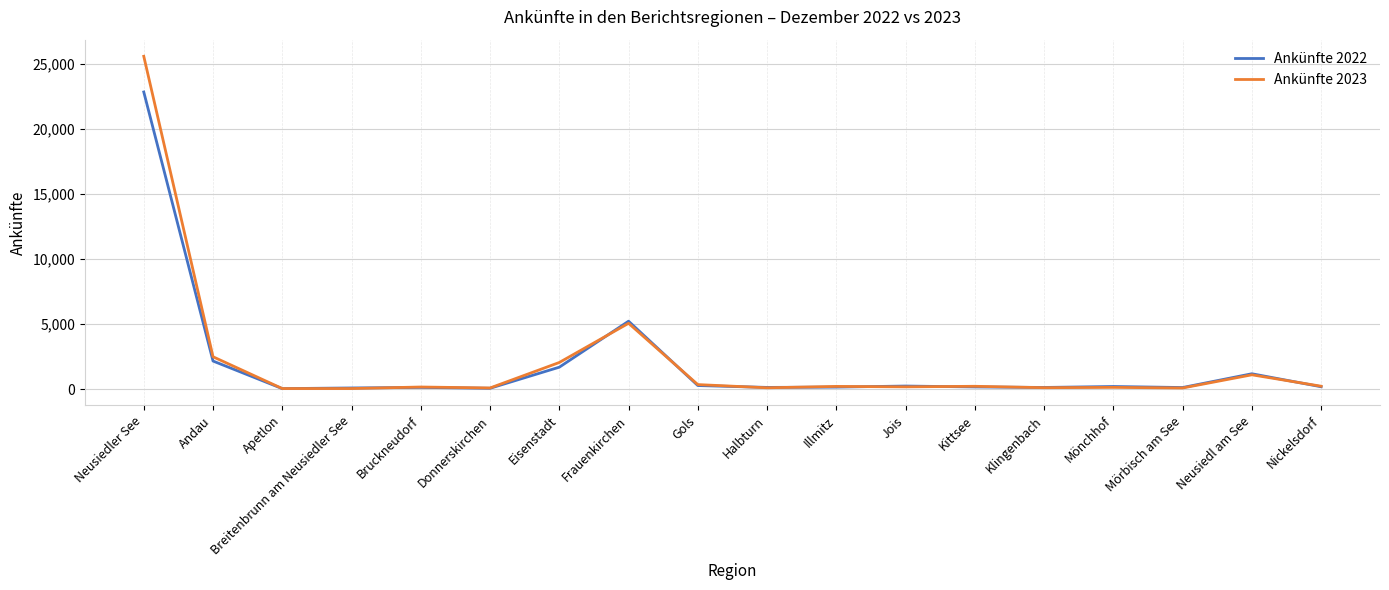

What is the spread (max minus min) of values at Jois?

62